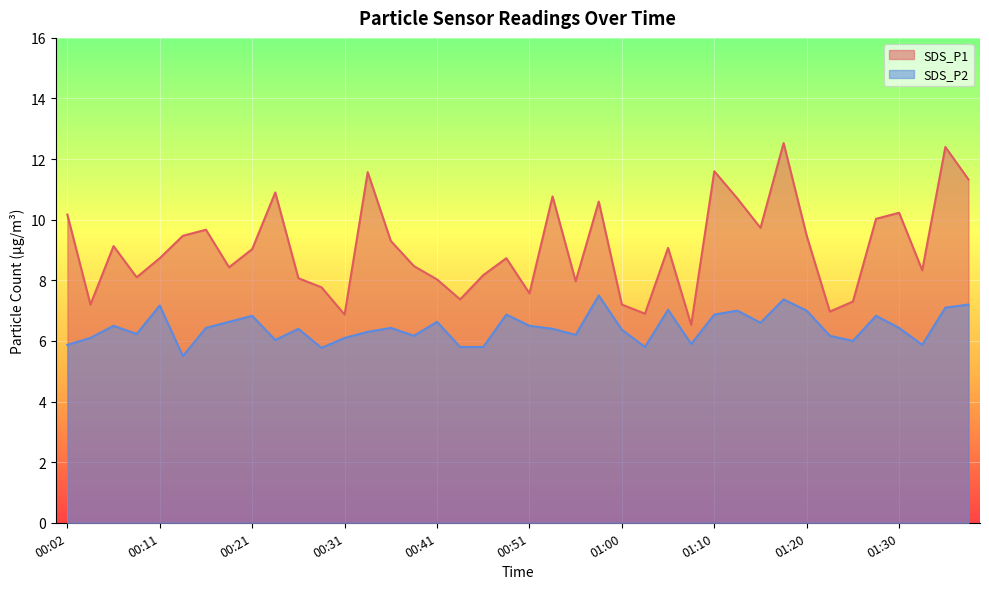

How many lines are shown in the chart?

2